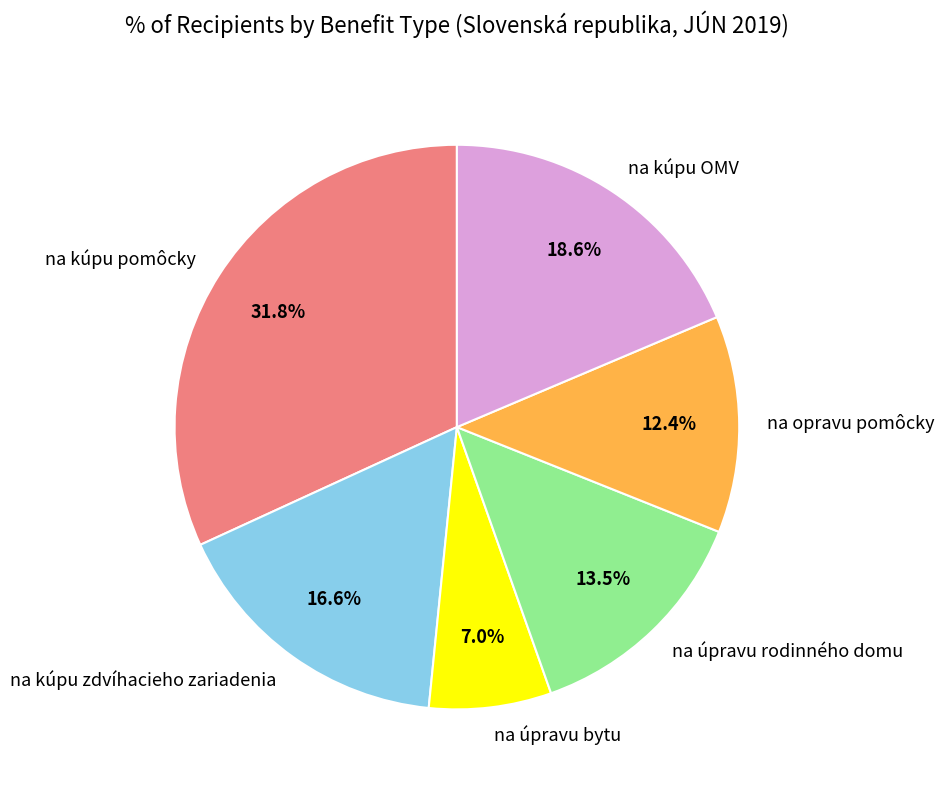

What is the total percentage of na kúpu zdvíhacieho zariadenia and na kúpu pomôcky?

48.4%